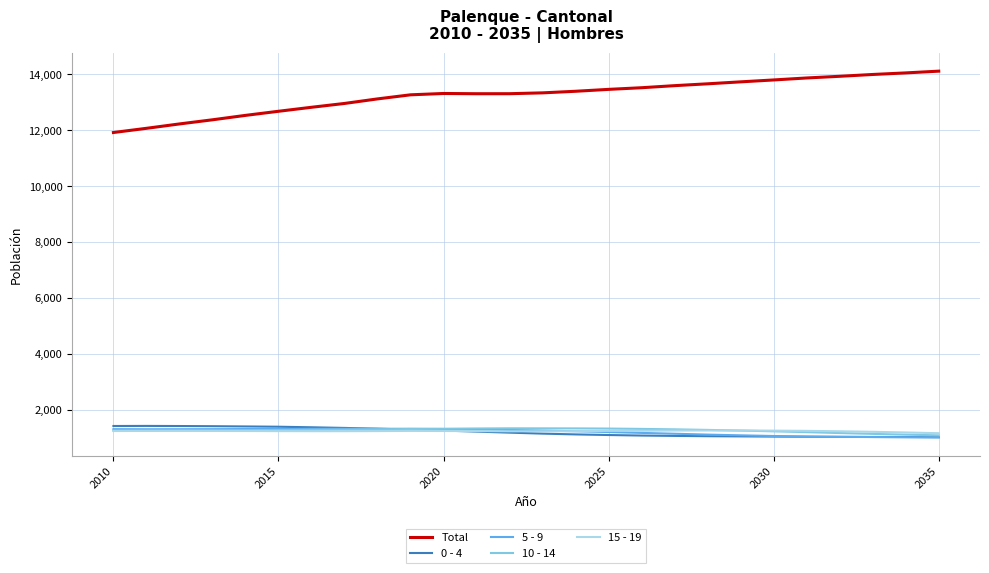

At how many categories does at least one series exceed 6656?

26